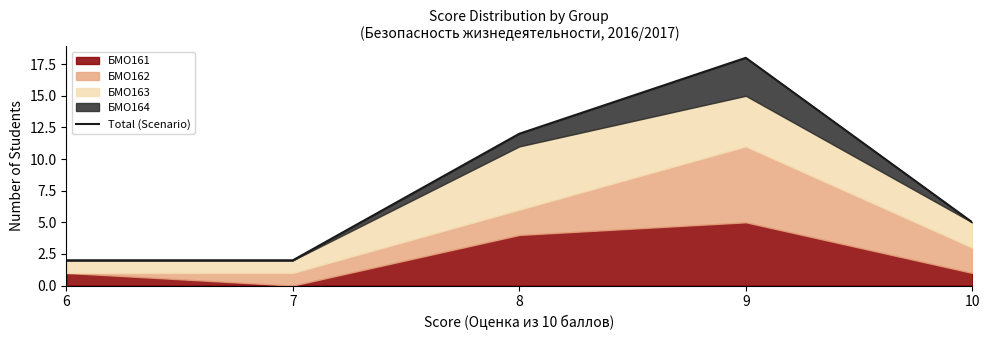

At which category does the data reach its first local peak?

9